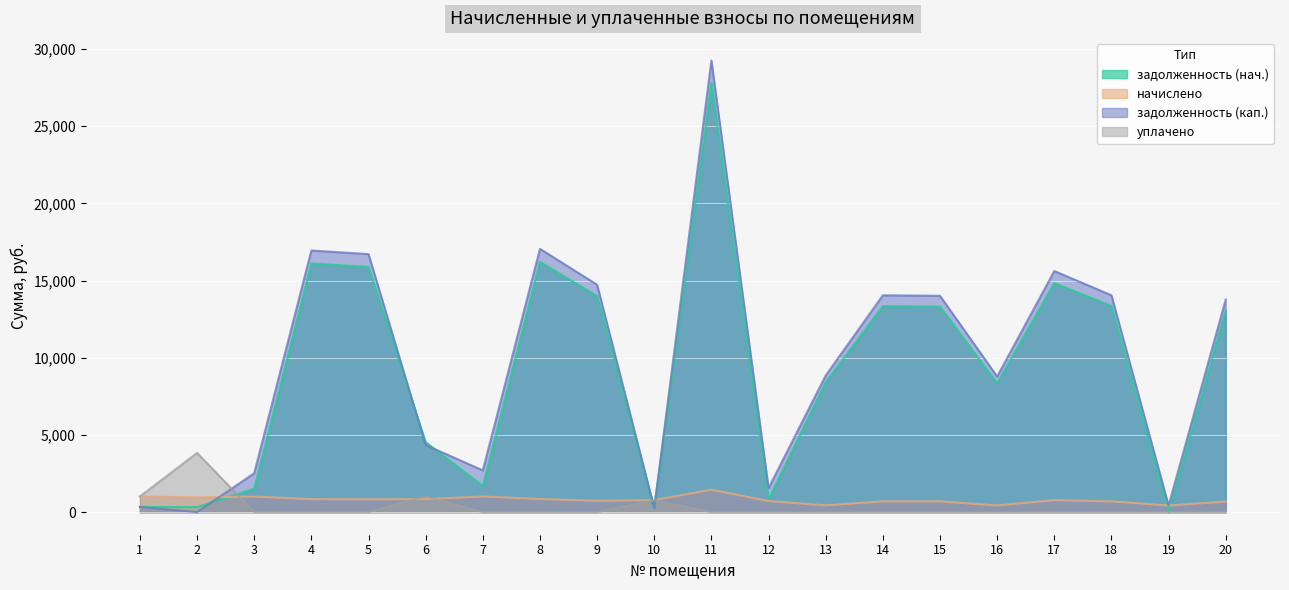

Which series has the widest spread of values?

задолженность (кап.)